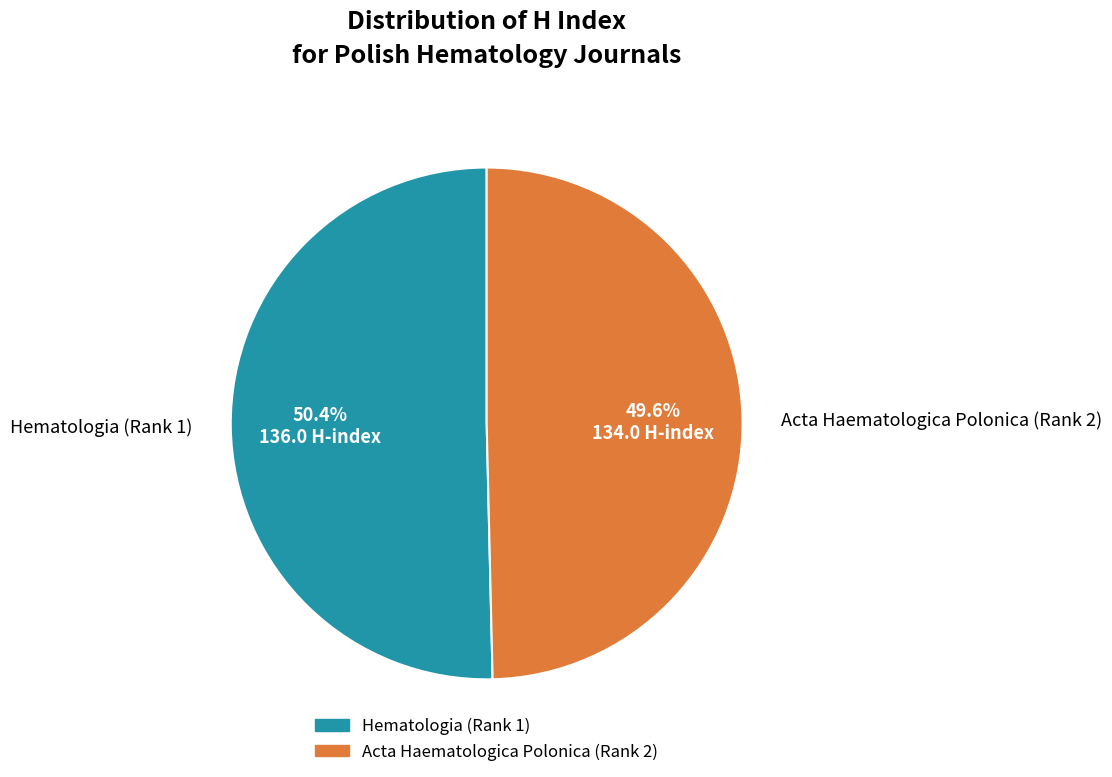

Is it true that Acta Haematologica Polonica (Rank 2) is 50% of the pie?

True